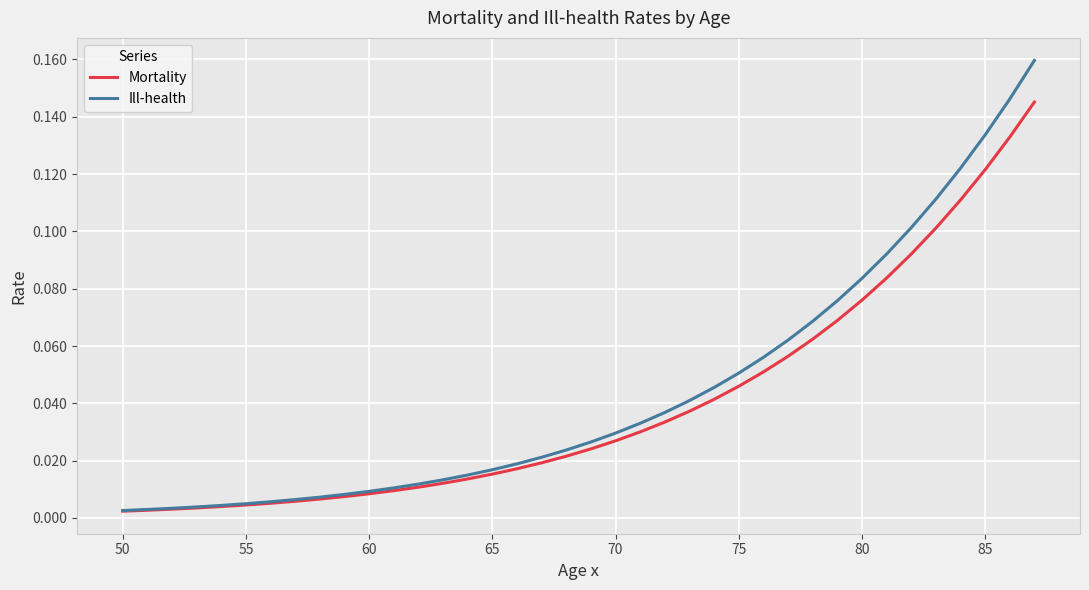

Which series has the largest range (max minus min)?

Ill-health